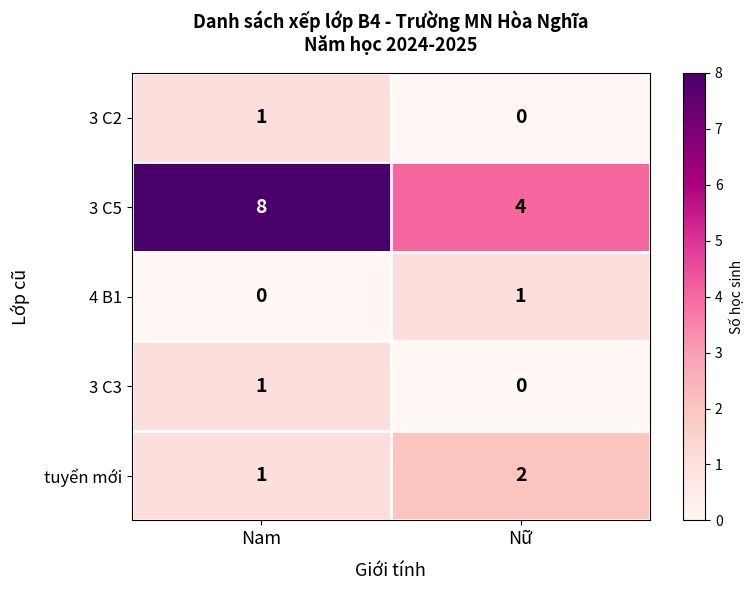

At which label is 3 C2 closest to 0?

Nữ